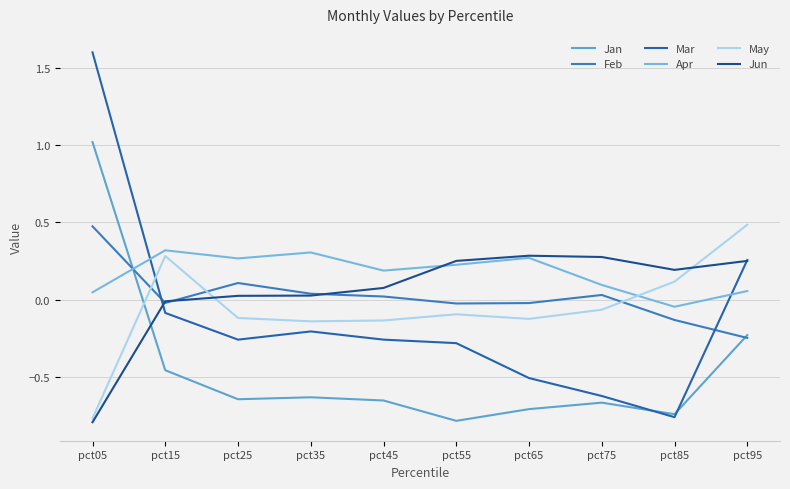

At pct75, list the series in order from largest to smallest.

Jun, Apr, Feb, May, Mar, Jan